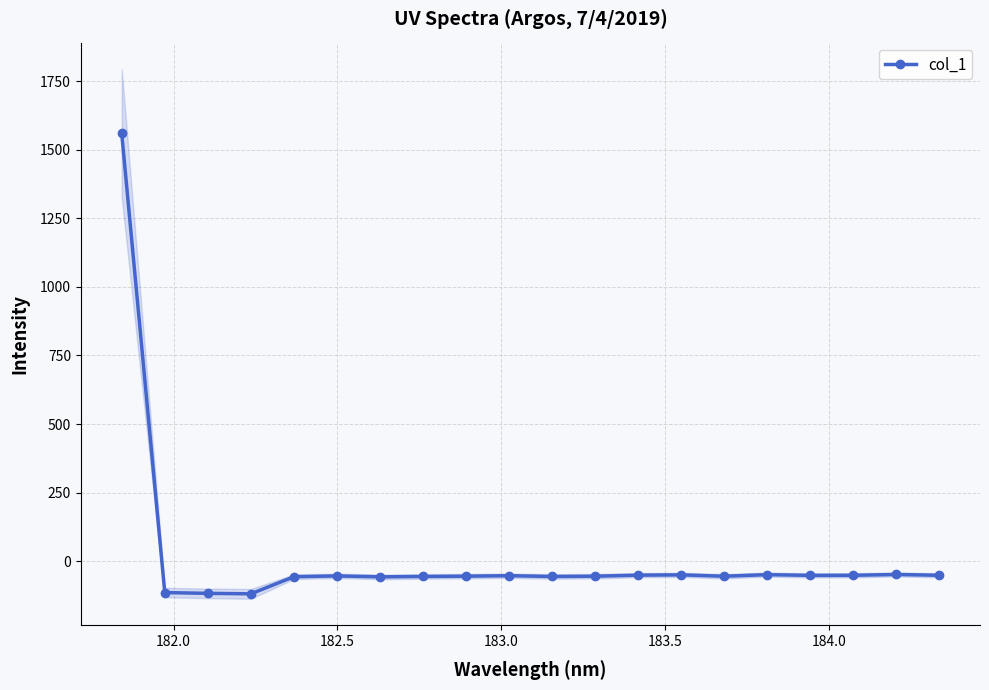

True or false: col_1 has more than 0 interior local peaks.

True